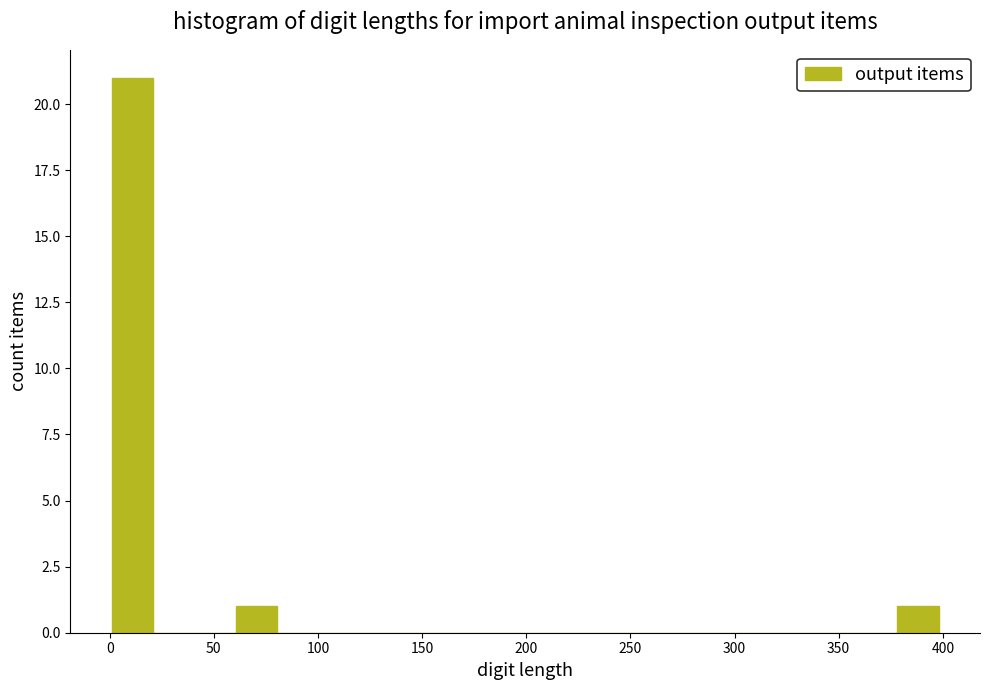

Read against the x-axis, roughly where is the centre of the tallest bar?

10